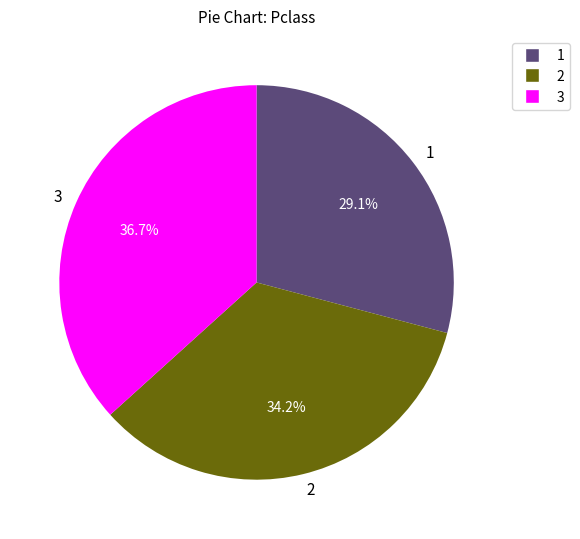

Is 1 the majority of the pie?

No